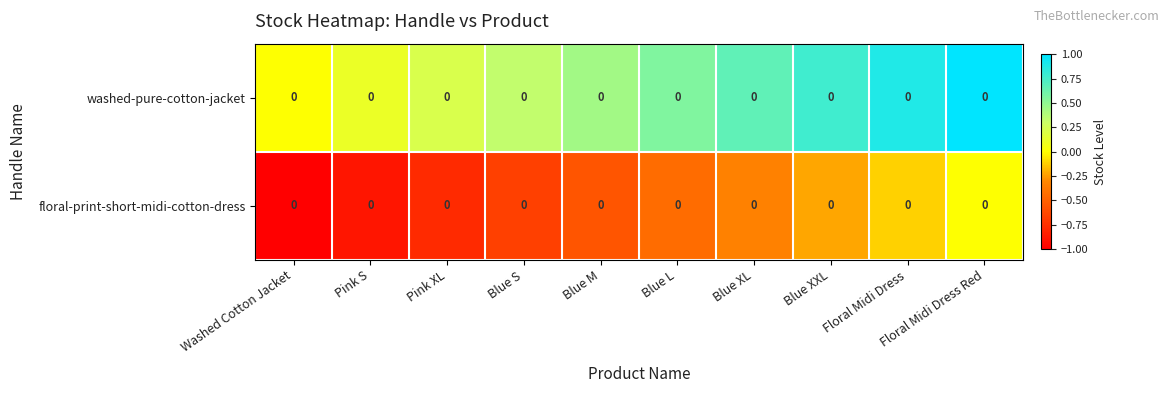

At which category does the chart reach its peak across all series?

Floral Midi Dress Red